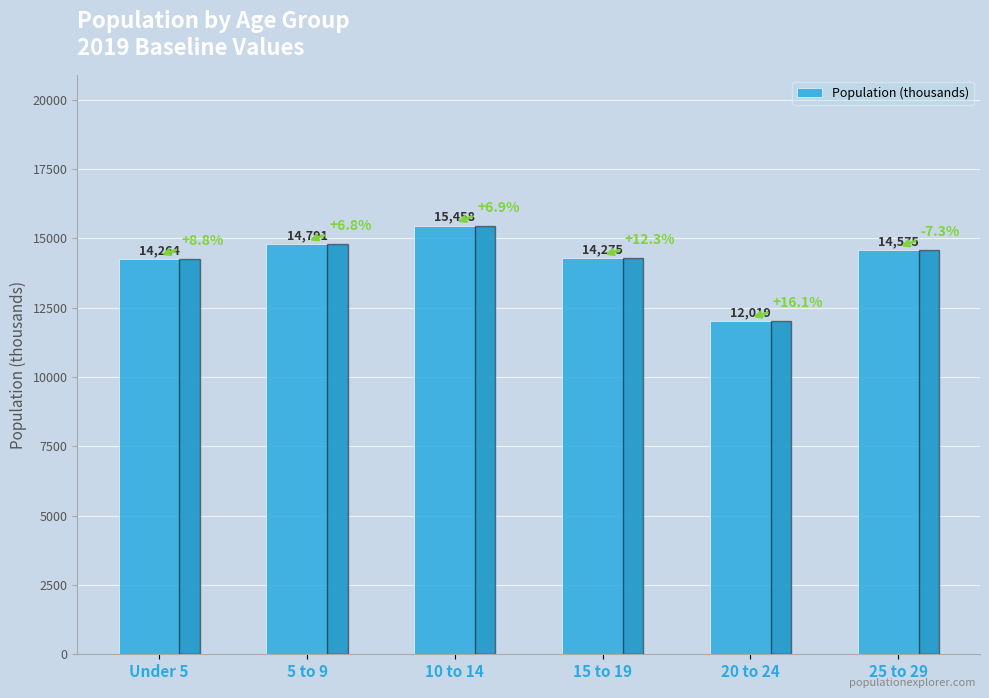

True or false: the data shows 15458 at 10 to 14.

True